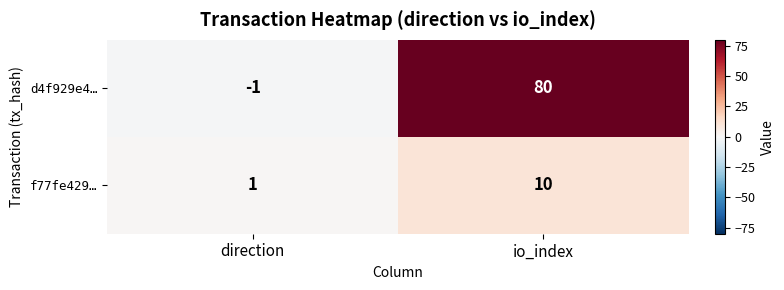

Reading right to left, transcribe all the data shown in this chart.

d4f929e4…: io_index=80	direction=-1
f77fe429…: io_index=10	direction=1